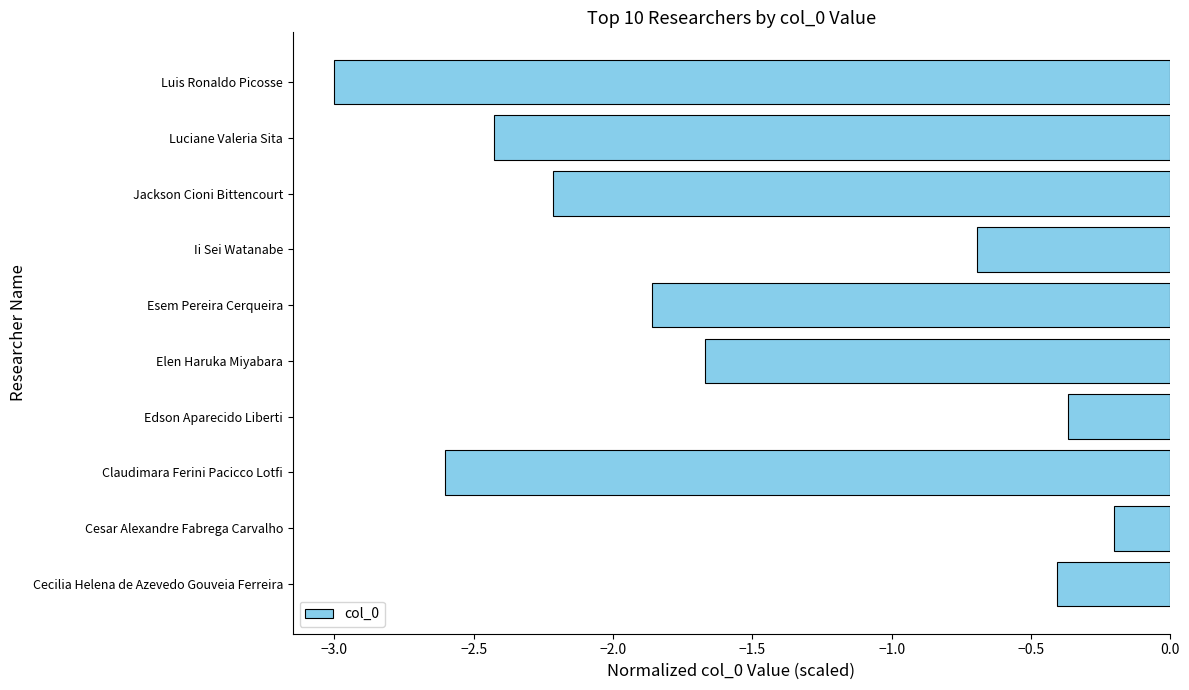

What is the maximum value shown in the chart?

-0.2